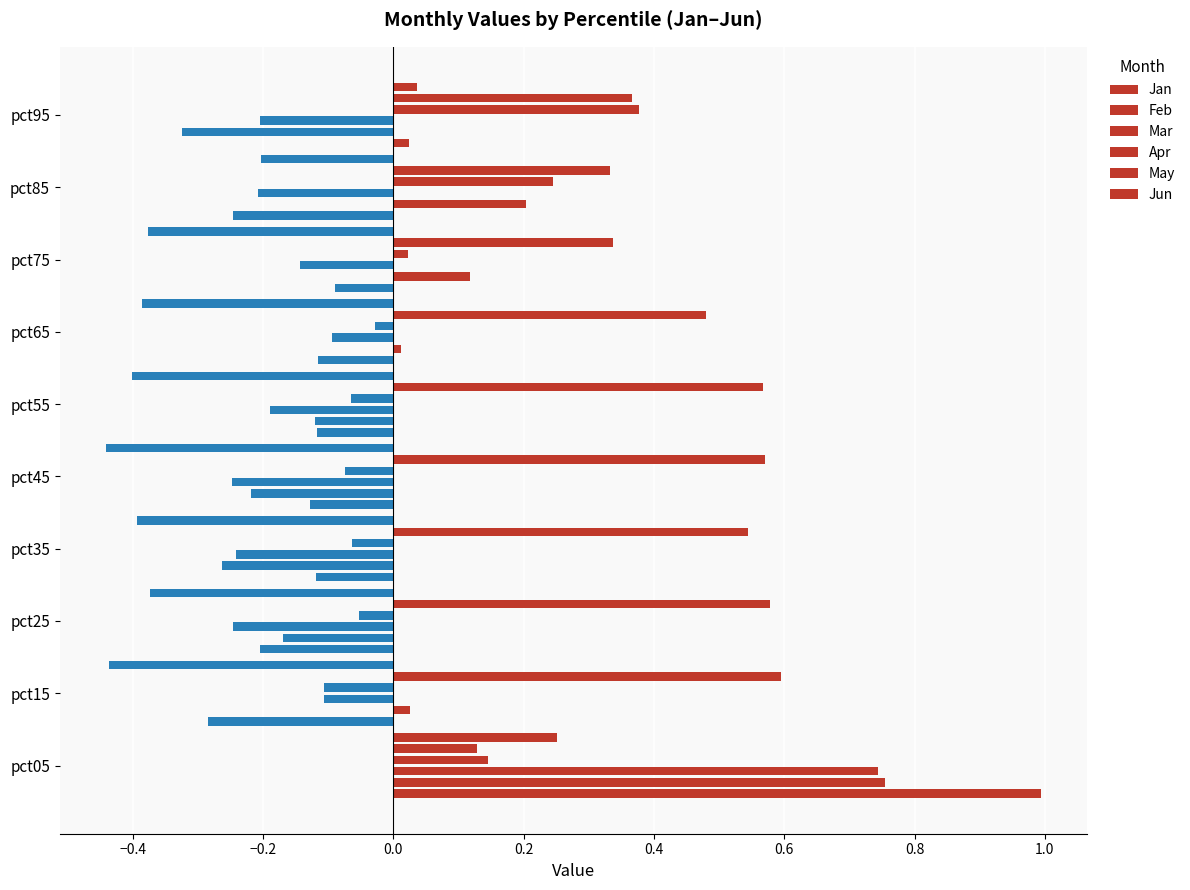

Is the value of Jan at pct15 greater than the value of Mar at pct45?

No